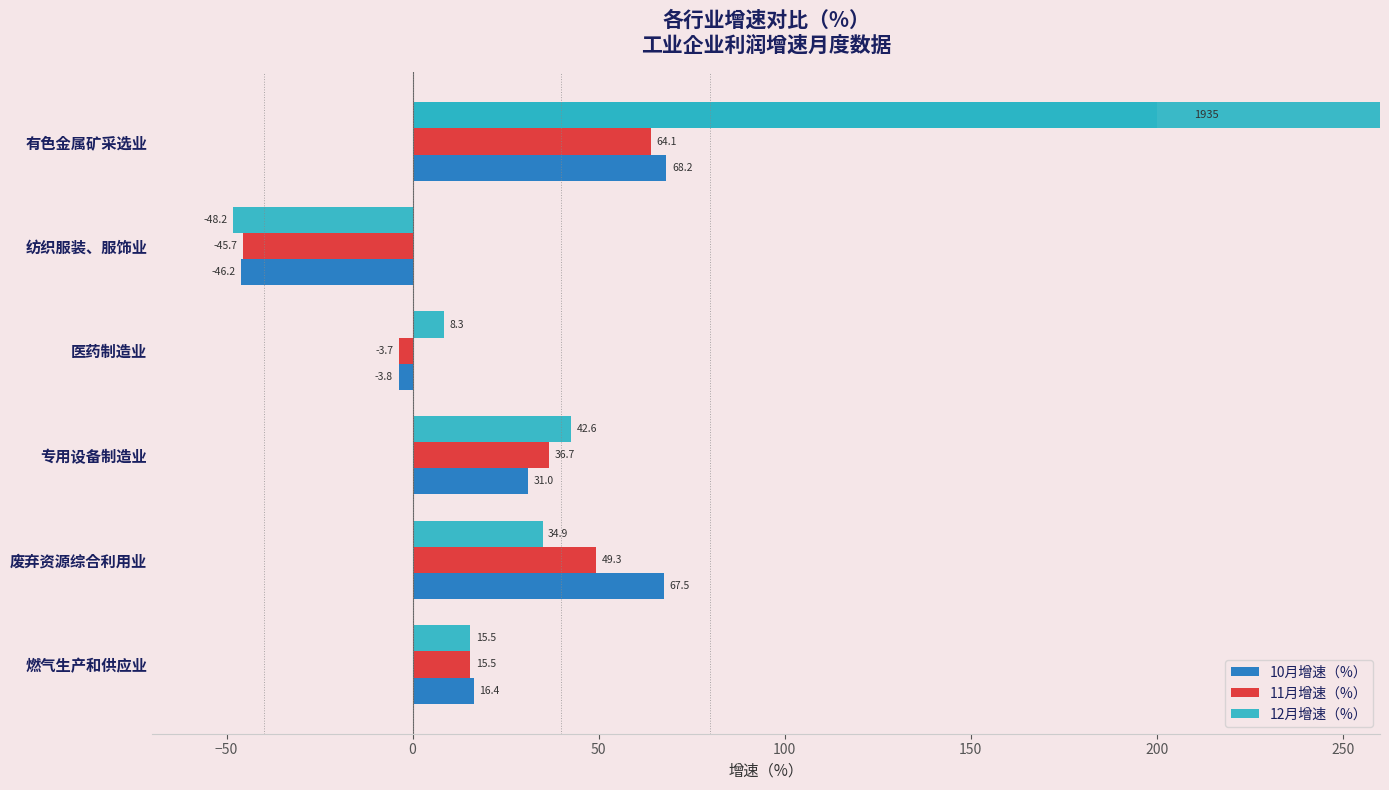

Between 有色金属矿采选业 and 医药制造业, which series saw the biggest shift?

12月增速（%）